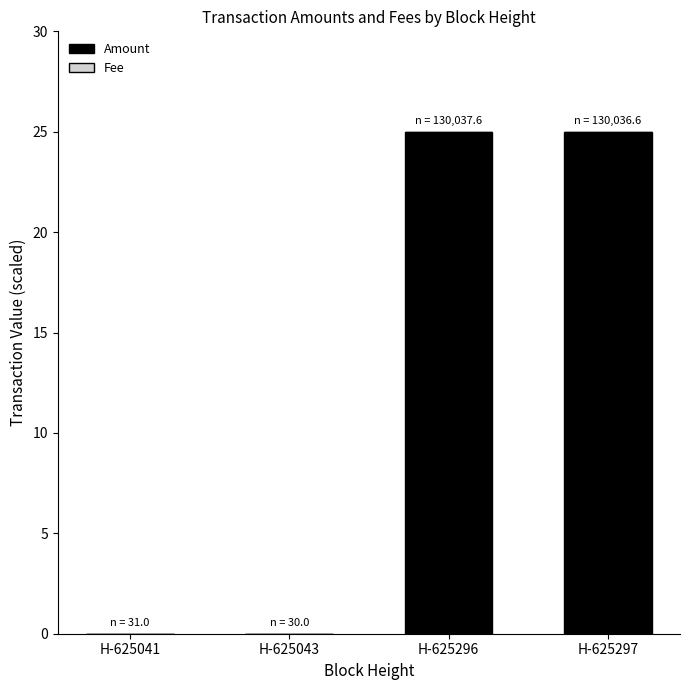

What is the highest value of the Amount series?

25.0